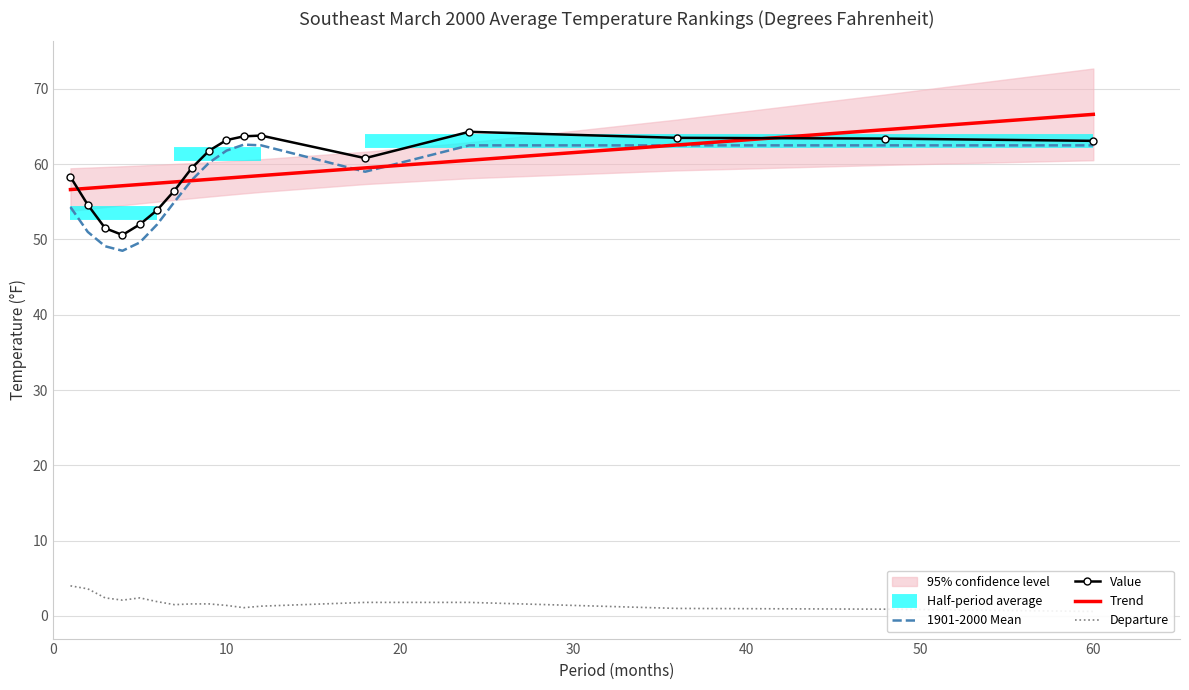

What is the minimum value for Trend?

56.6